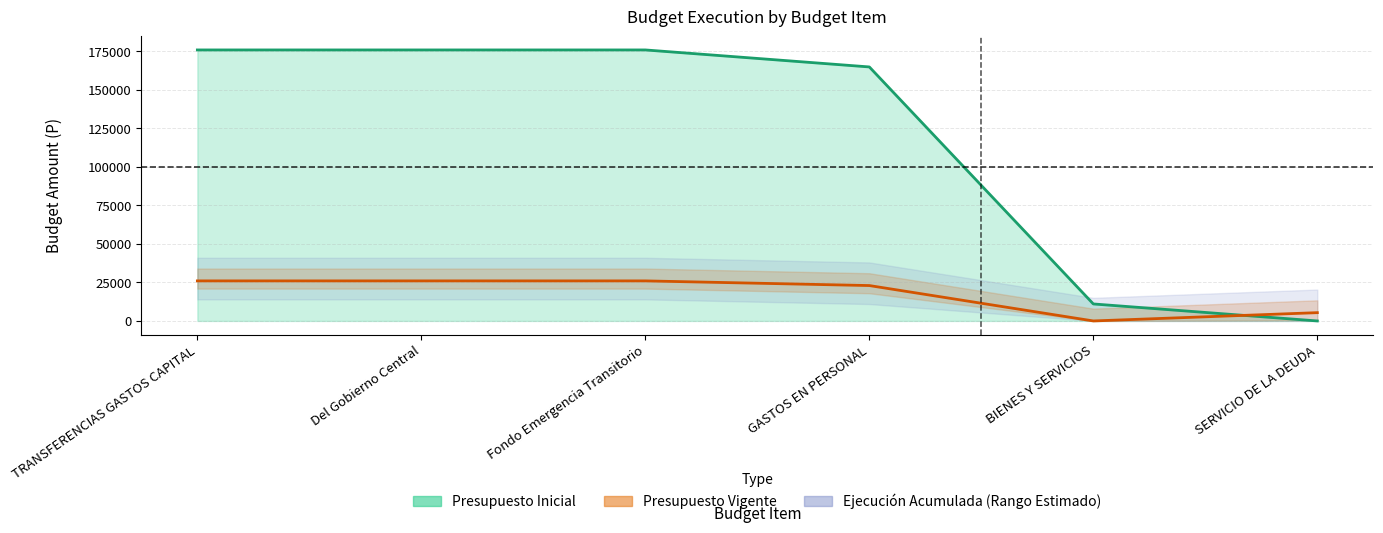

The chart shows a value of 253320 at TRANSFERENCIAS GASTOS CAPITAL. True or false?

False